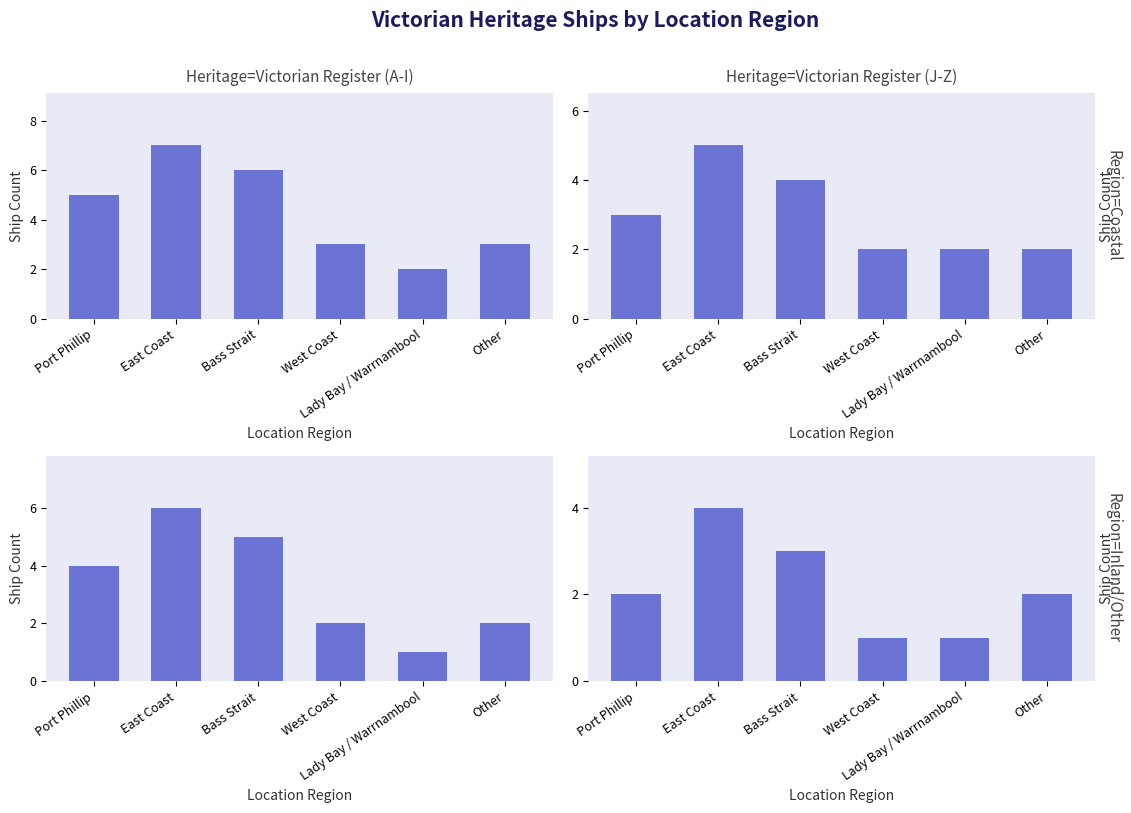

What is the difference between the maximum and minimum values?

3